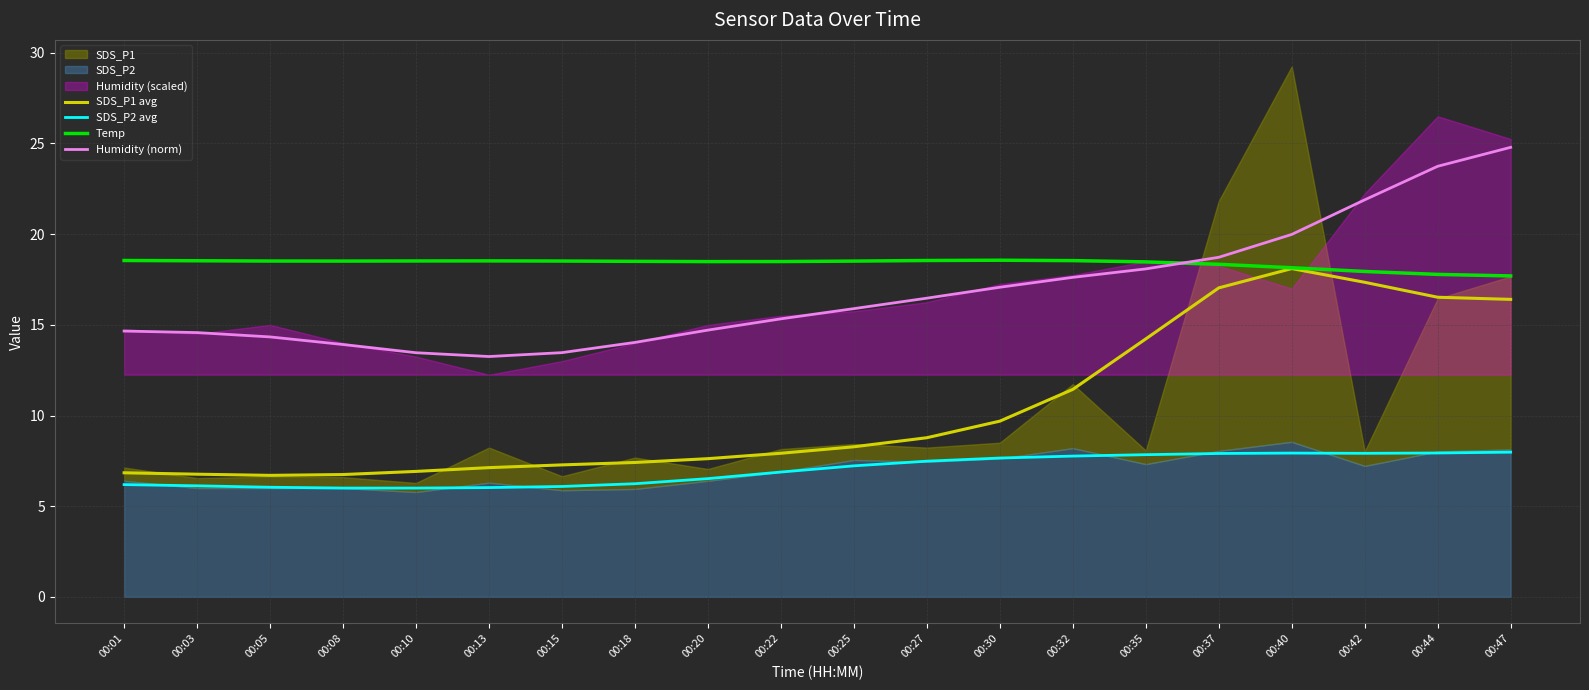

What is the value of the SDS_P2 avg point at the 20th from the left?

8.0